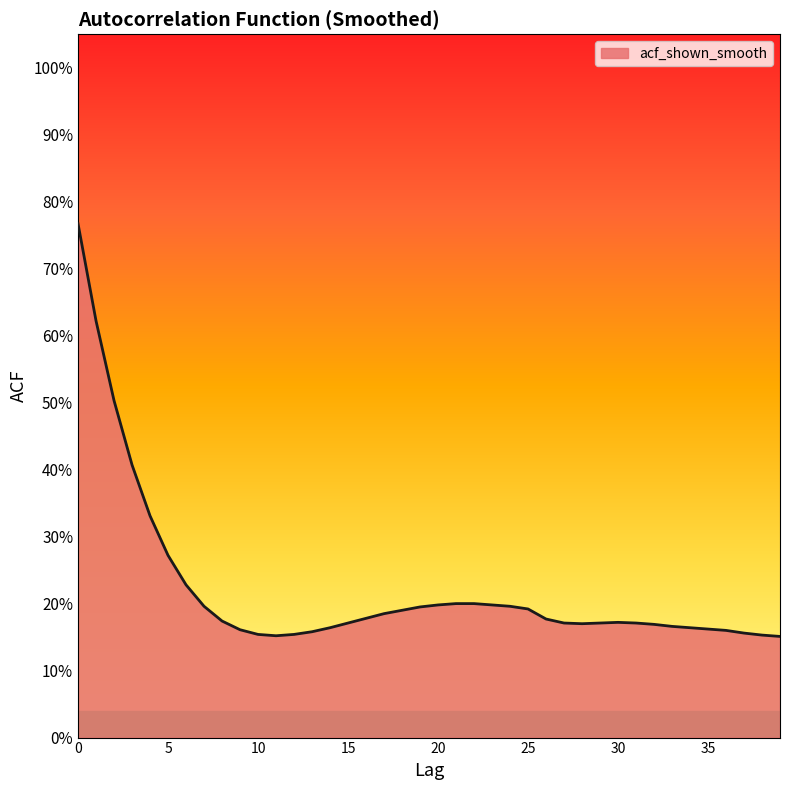

Reading left to right, transcribe all the data shown in this chart.

0.8	0.6	0.5	0.4	0.3	0.3	0.2	0.2	0.2	0.2	0.2	0.2	0.2	0.2	0.2	0.2	0.2	0.2	0.2	0.2	0.2	0.2	0.2	0.2	0.2	0.2	0.2	0.2	0.2	0.2	0.2	0.2	0.2	0.2	0.2	0.2	0.2	0.2	0.2	0.2